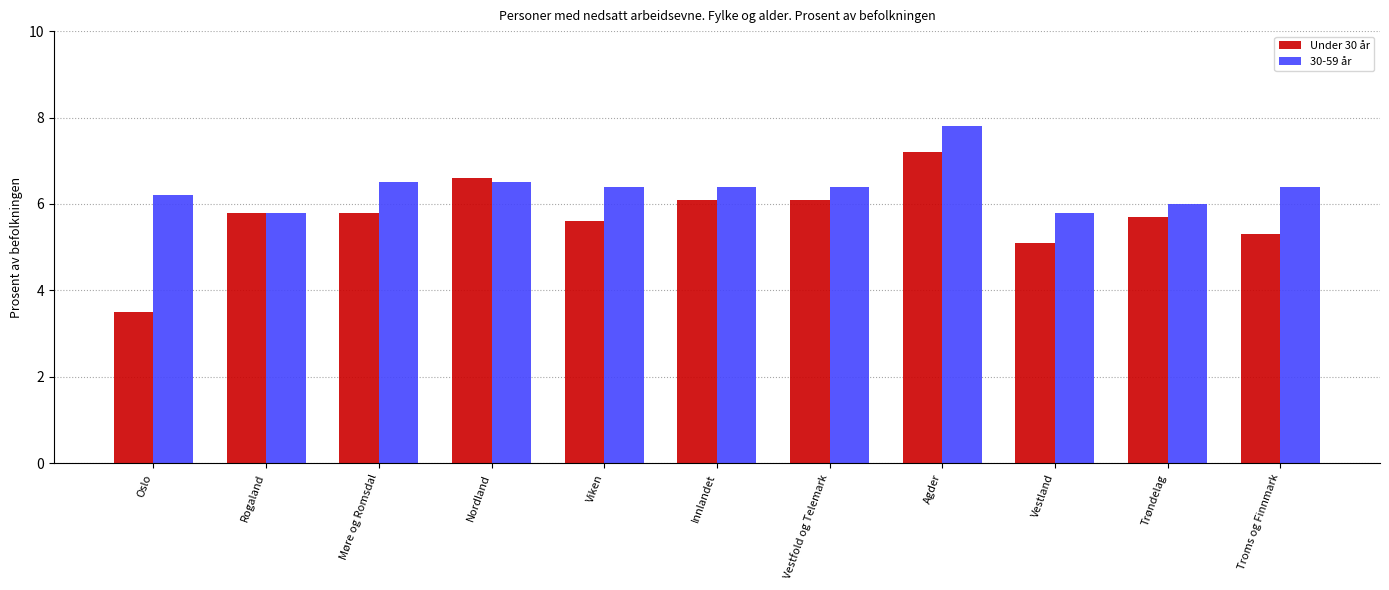

How many values in the Under 30 år series exceed 5?

10